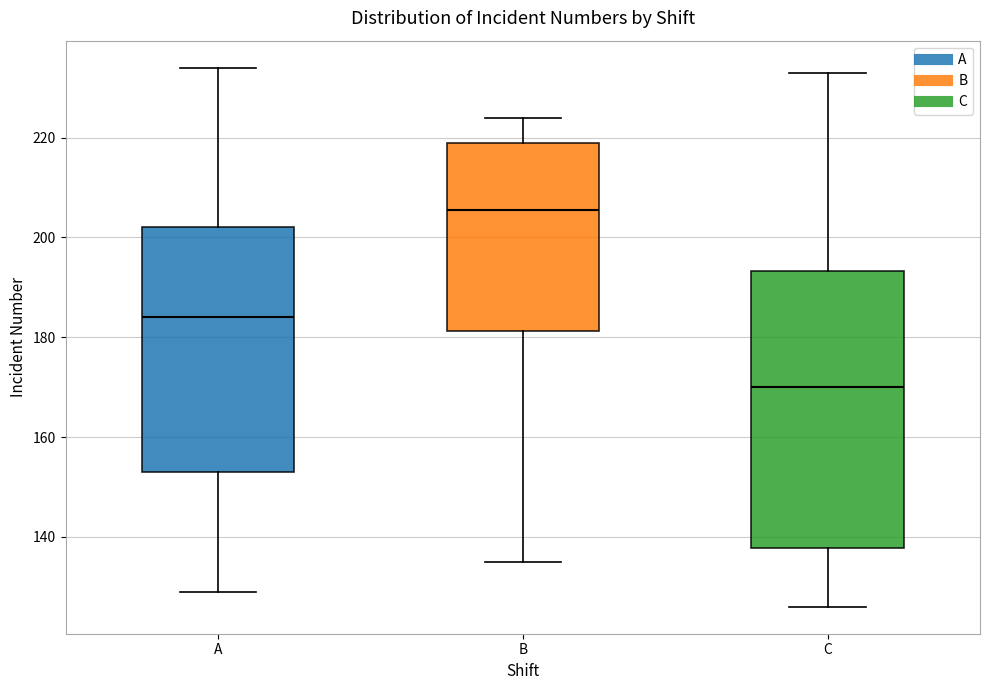

Where does the median line of the box for C sit on the y-axis? The values are not printed on the chart, so give them approximately, as read against the axis.

170